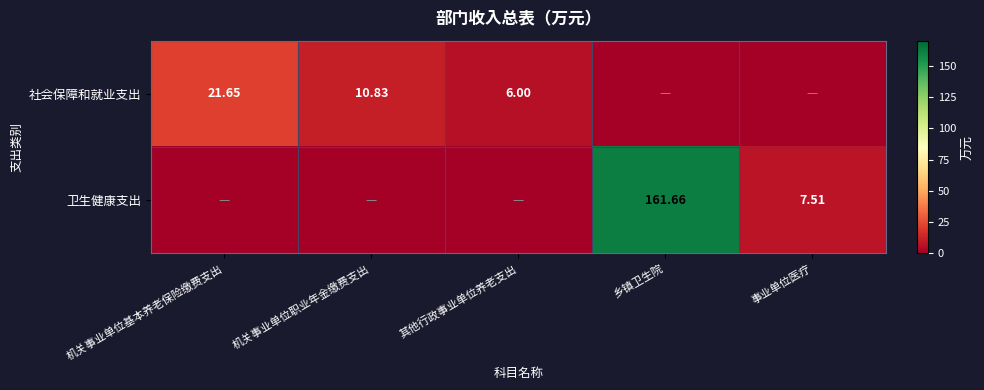

How many positive values does the 社会保障和就业支出 series have?

3